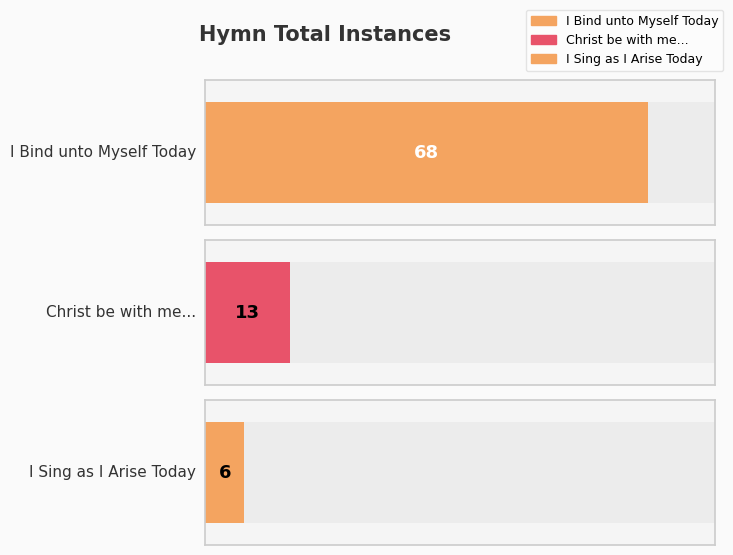

Where does the data first go above 13?

I Bind unto Myself Today